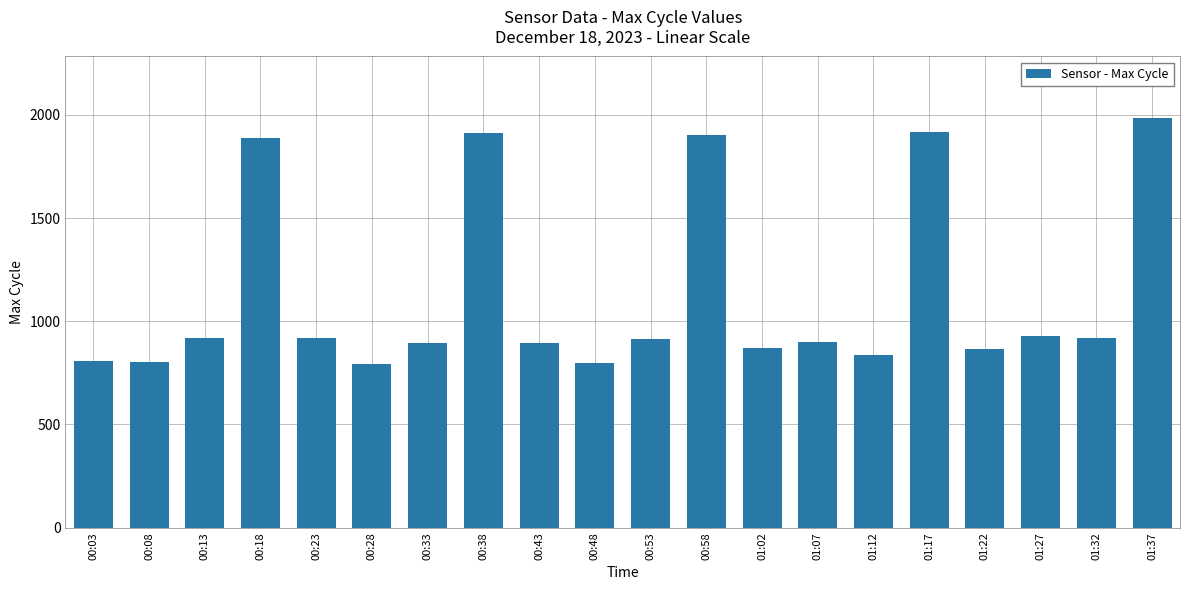

What is the sum of all values?

22673